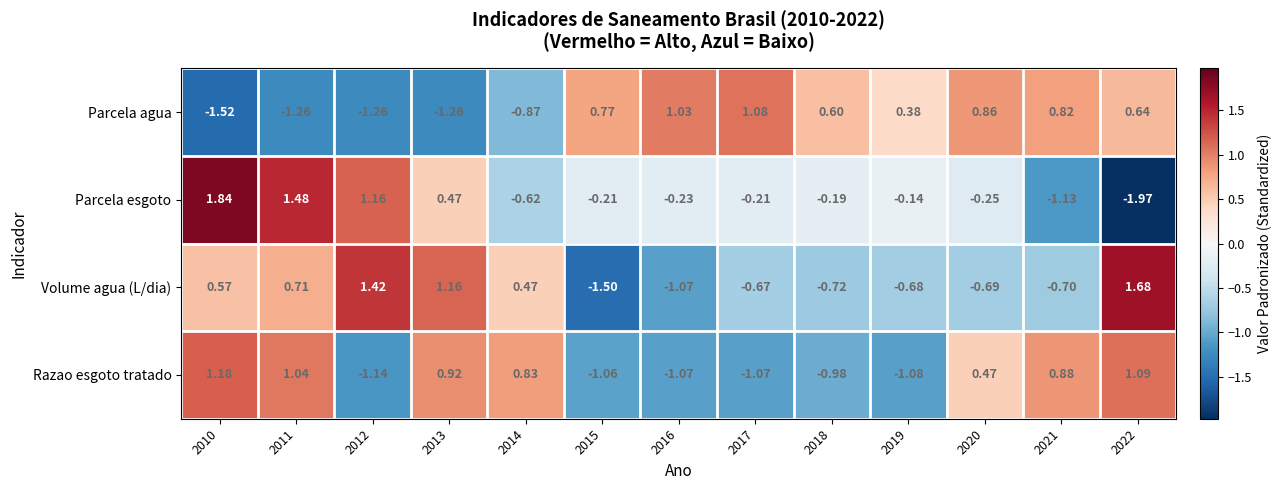

At 2019, list the series in order from smallest to largest.

Razao esgoto tratado, Volume agua (L/dia), Parcela esgoto, Parcela agua